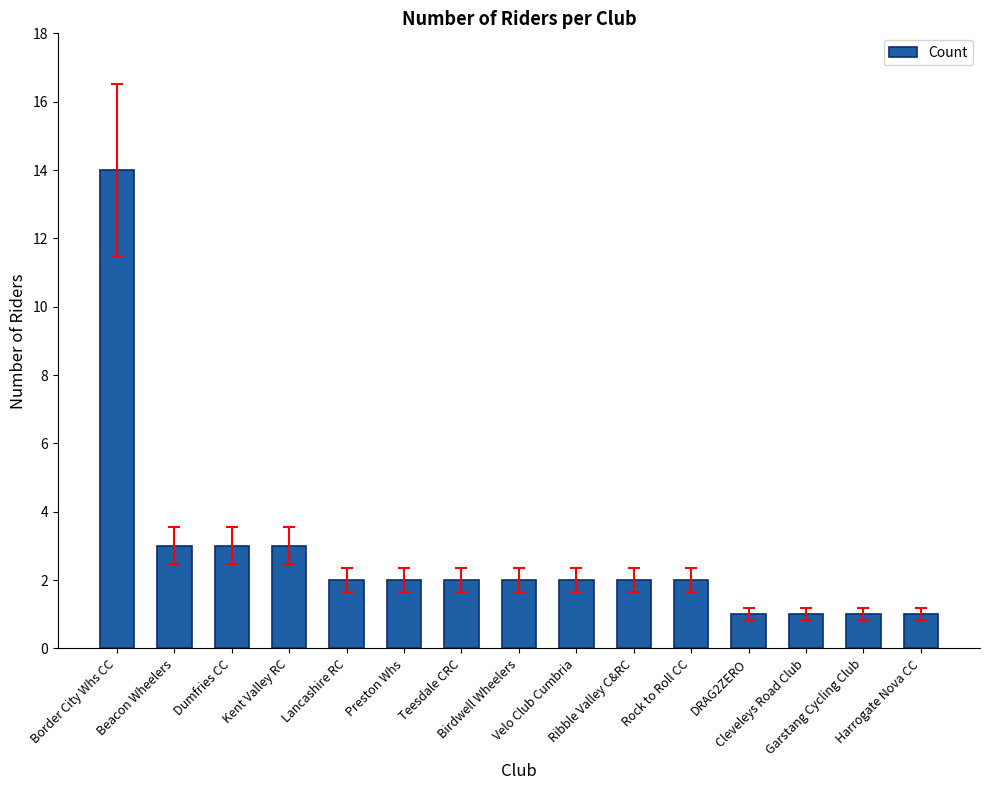

Which has a higher value, Cleveleys Road Club or Border City Whs CC?

Border City Whs CC